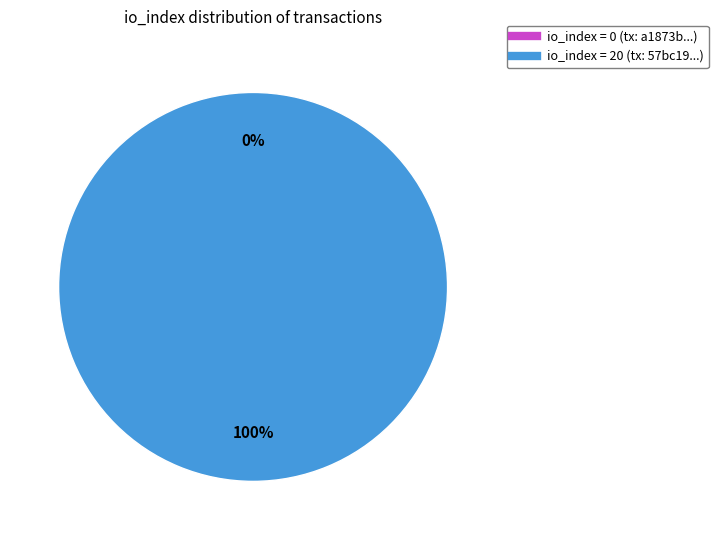

Count the number of slices in the pie.

2